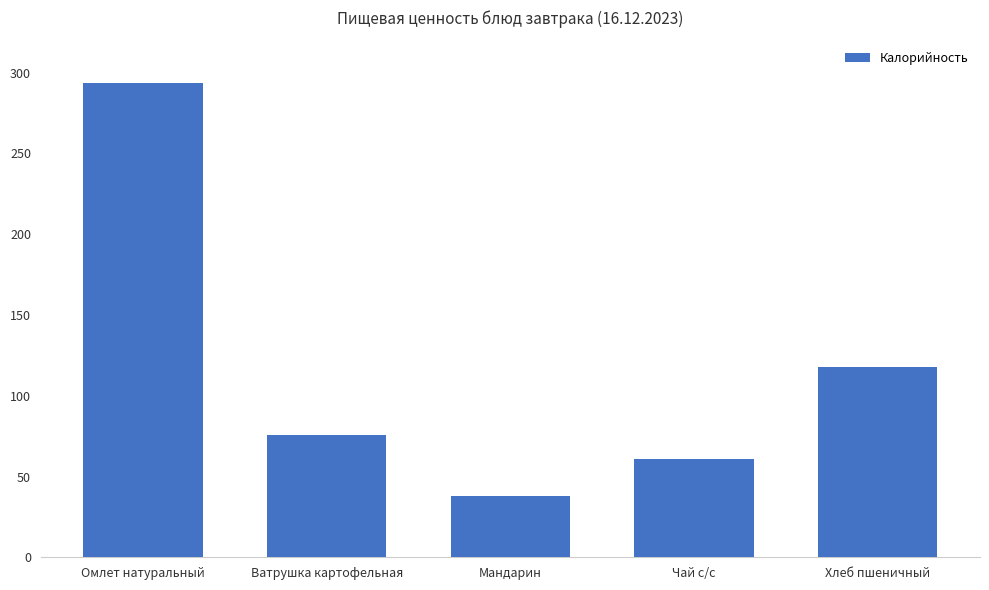

What is the difference between the values at Омлет натуральный and Ватрушка картофельная?

218.1